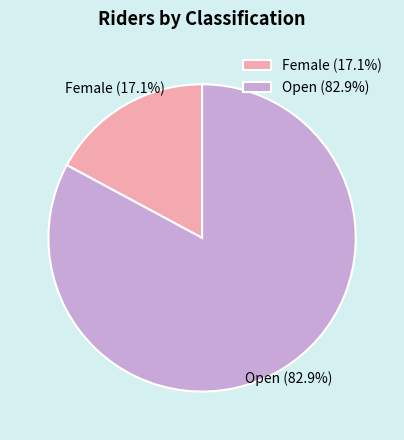

Between Open (82.9%) and Female (17.1%), which is larger?

Open (82.9%)